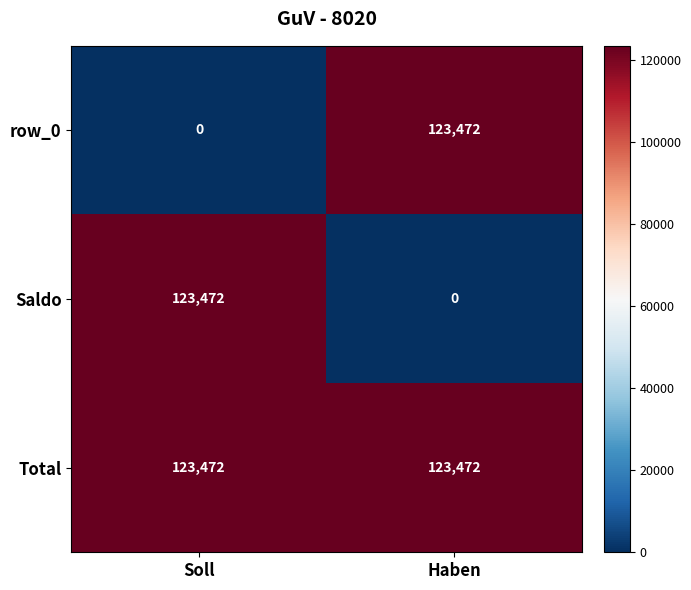

What is the greatest value displayed?

123472